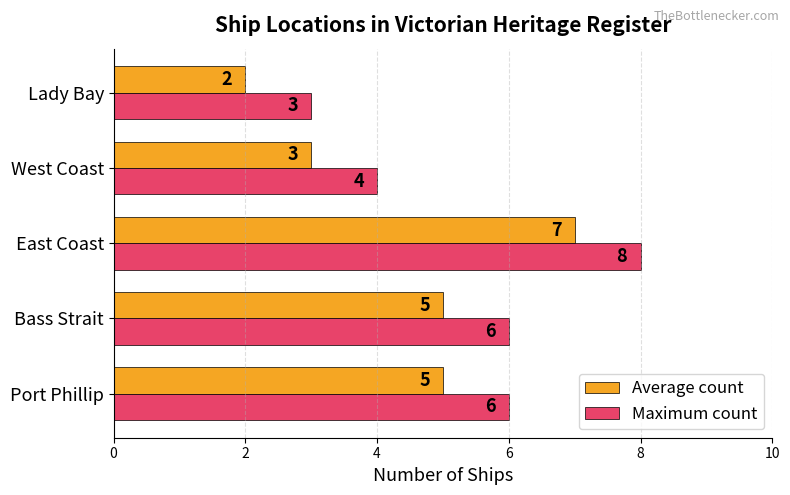

Which category has the lowest value across all series?

Lady Bay